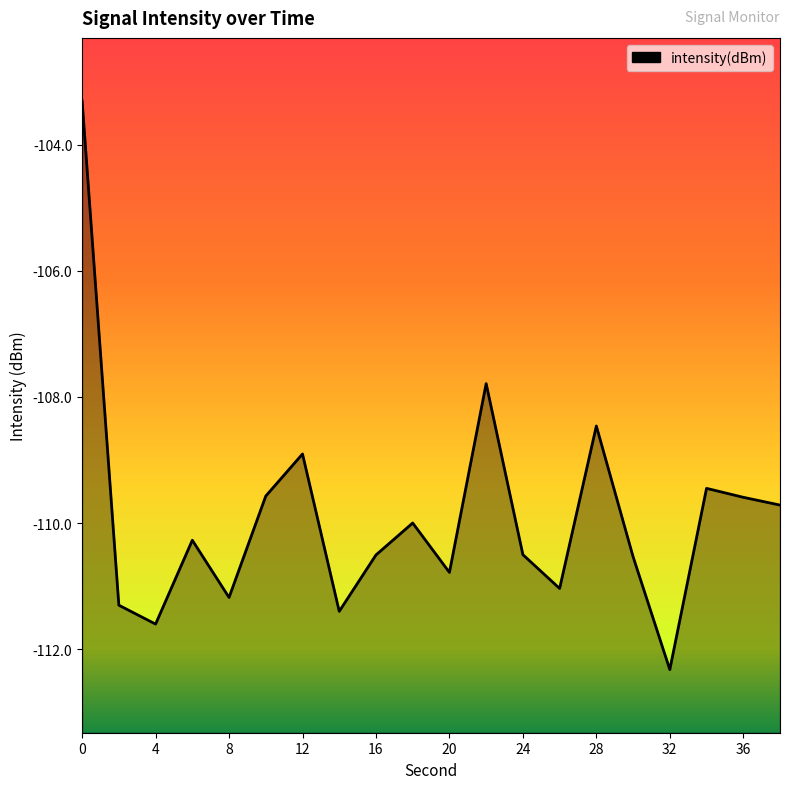

What is the change in value from 28 to 32?

-3.9